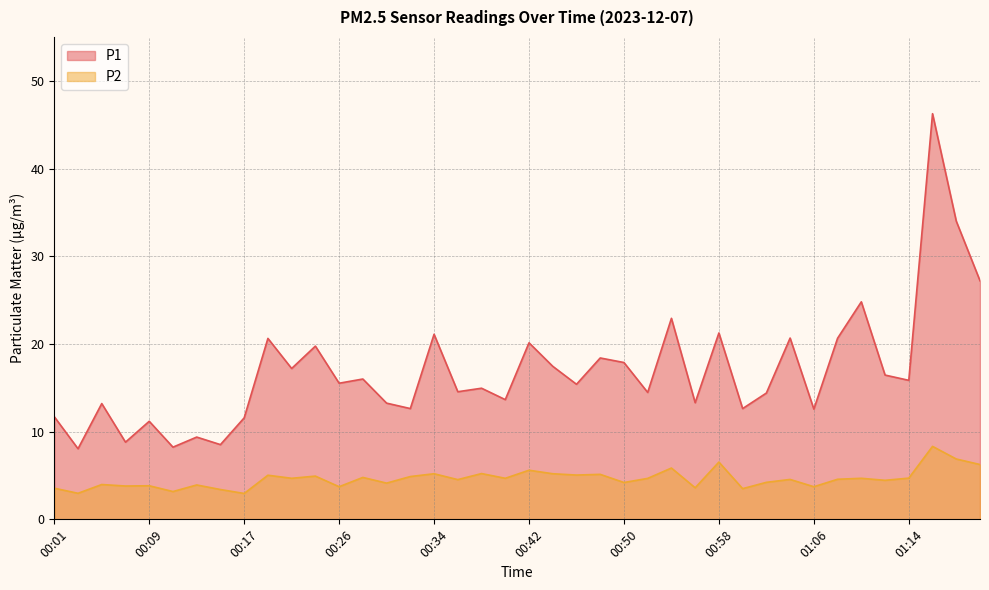

Which series has the largest range (max minus min)?

P1